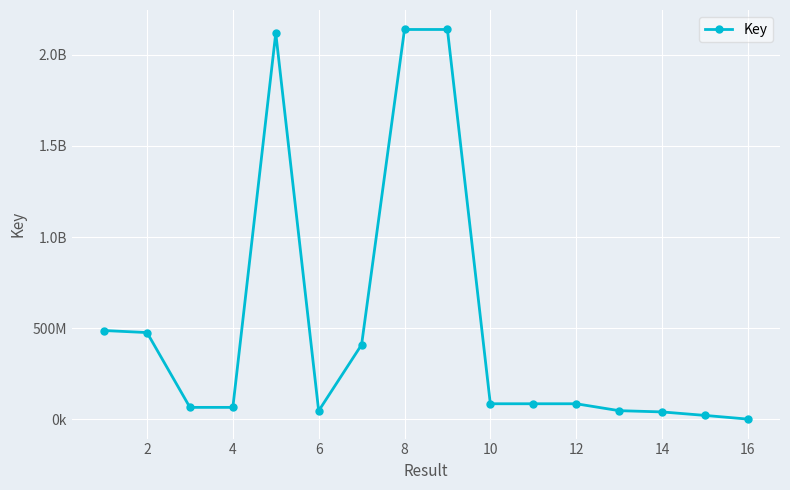

Is this an area chart (filled region under the line)?

No